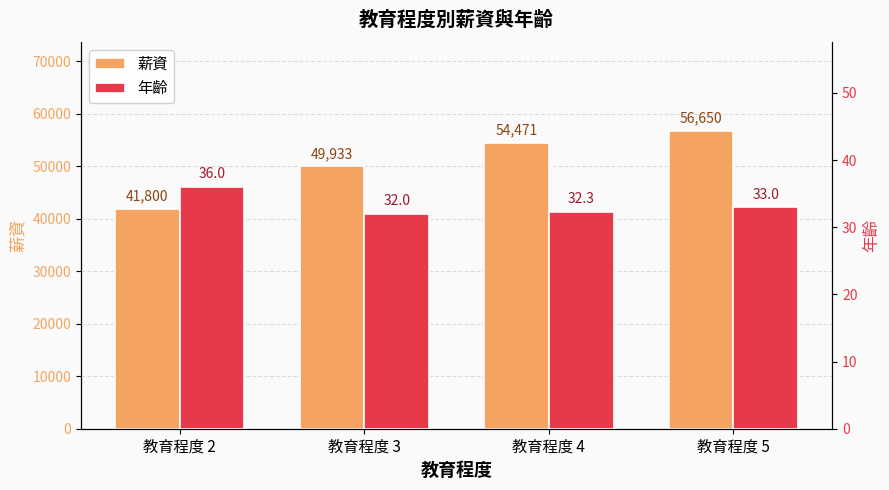

What is the value of the 薪資 bar at the 1st from the left?

41800.0